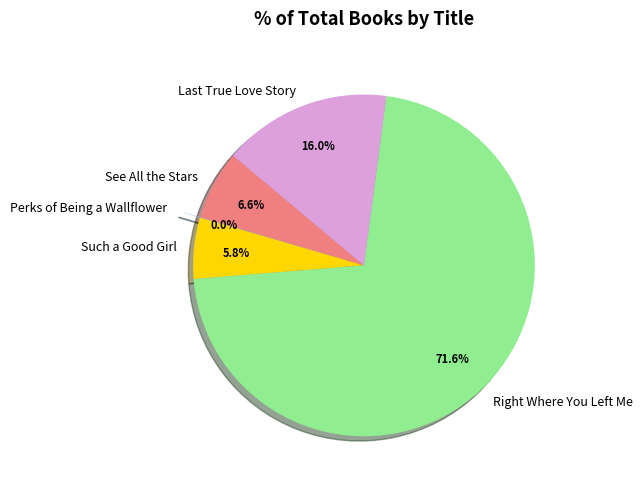

Approximately how many times larger is the value at See All the Stars compared to Such a Good Girl?

1.1